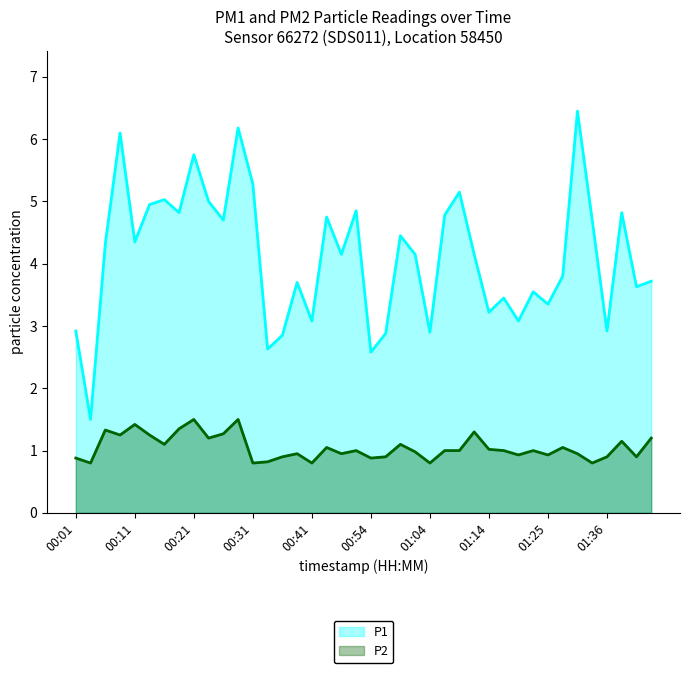

List the labels in order of P2 value, largest first.

00:21, 00:28, 00:11, 00:18, 00:06, 01:12, 00:26, 00:08, 00:13, 00:23, 01:44, 01:39, 00:16, 00:59, 00:47, 01:28, 01:14, 00:52, 01:07, 01:09, 01:17, 01:22, 01:02, 00:39, 00:49, 01:31, 01:20, 01:25, 00:36, 00:57, 01:36, 01:41, 00:01, 00:54, 00:33, 00:03, 00:31, 00:41, 01:04, 01:33